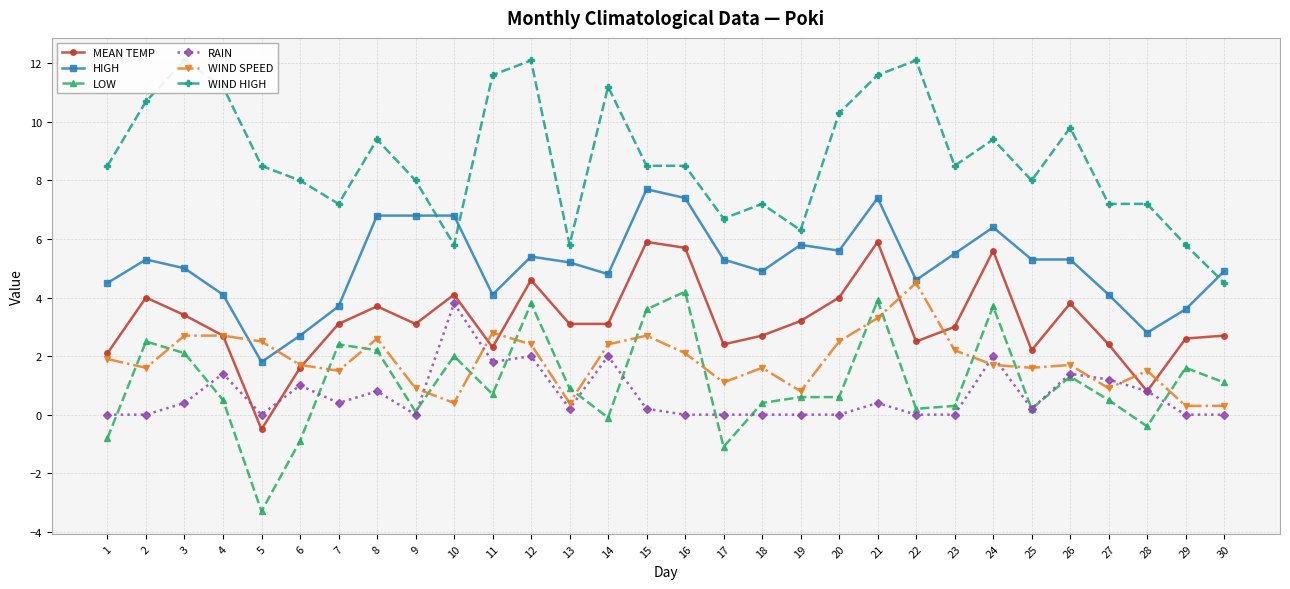

Which series has the largest total across all categories?

WIND HIGH